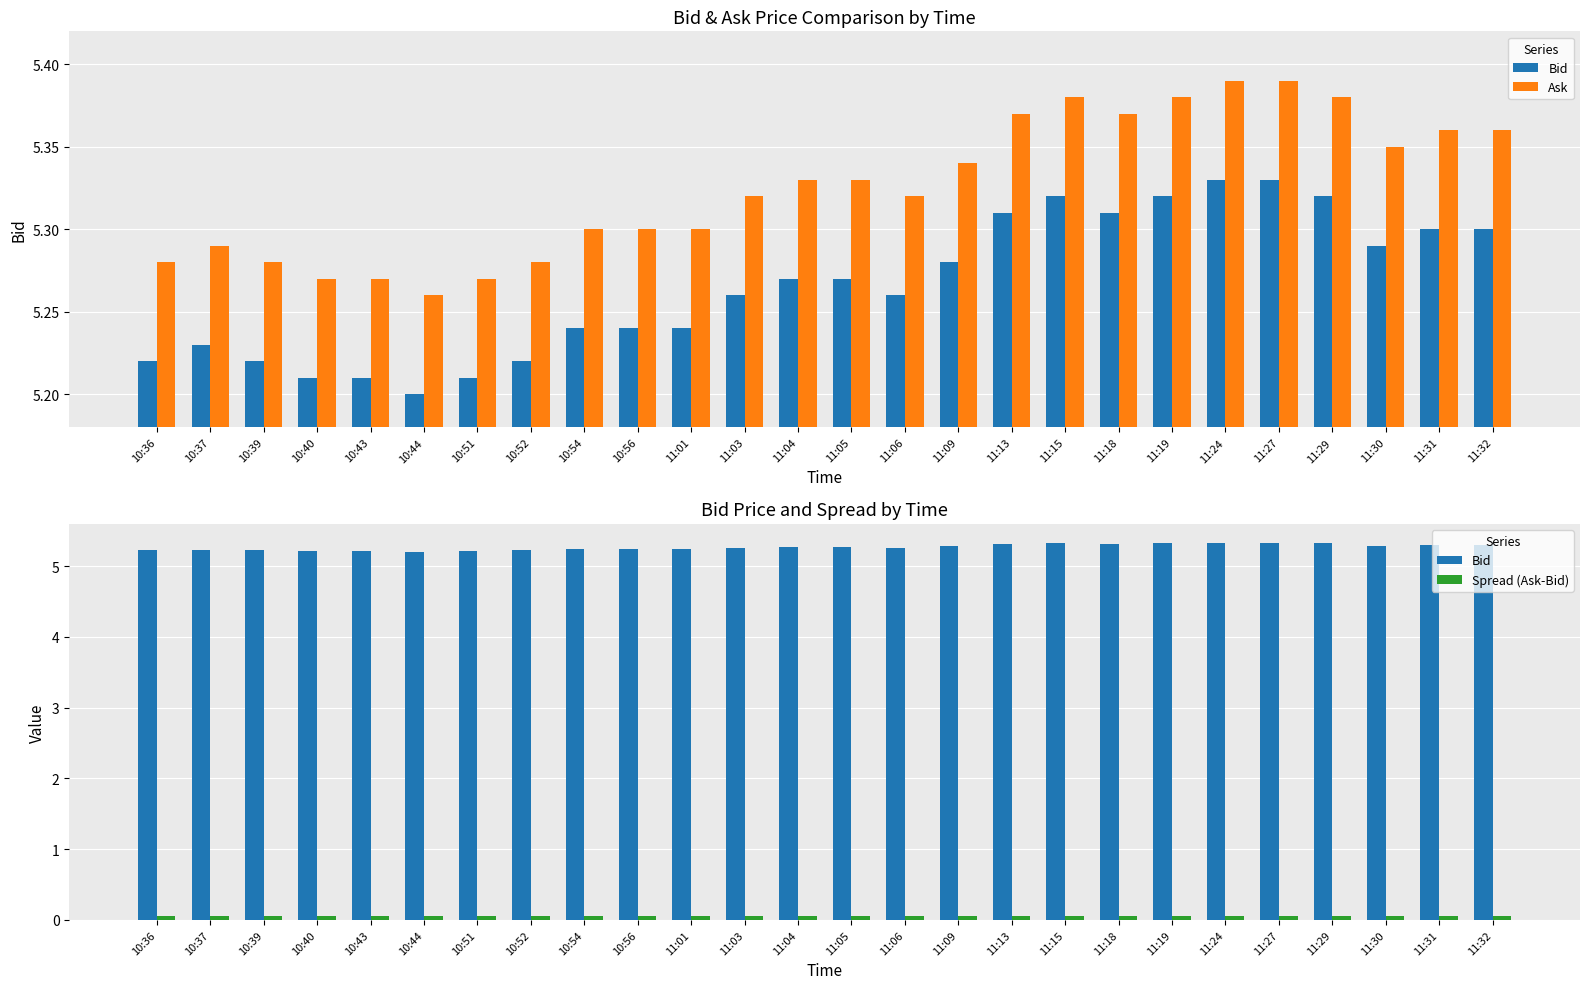

Which series has the largest range (max minus min)?

Bid